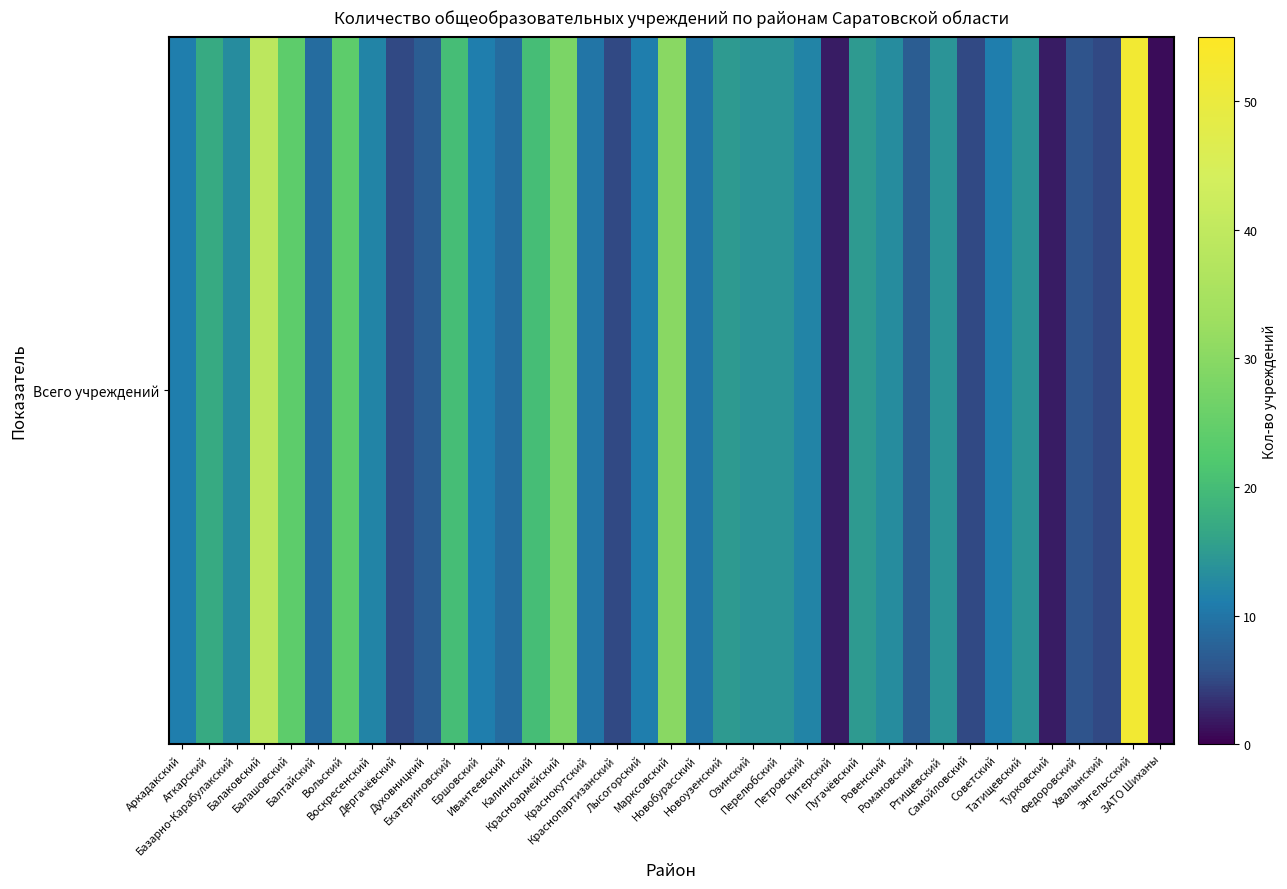

How many data points are above 12?

17